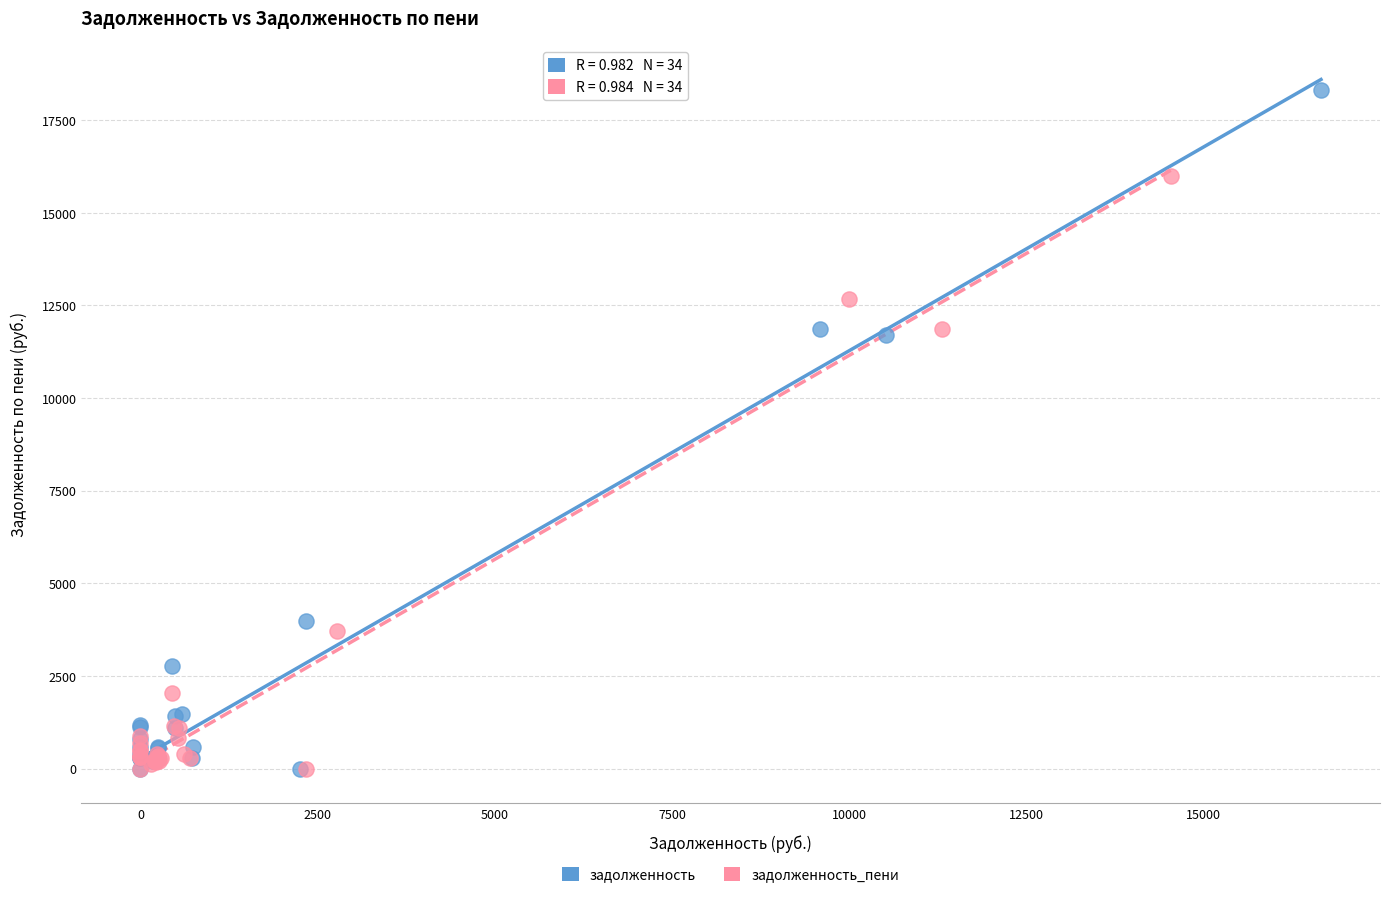

Which series contains the highest Y value?

задолженность